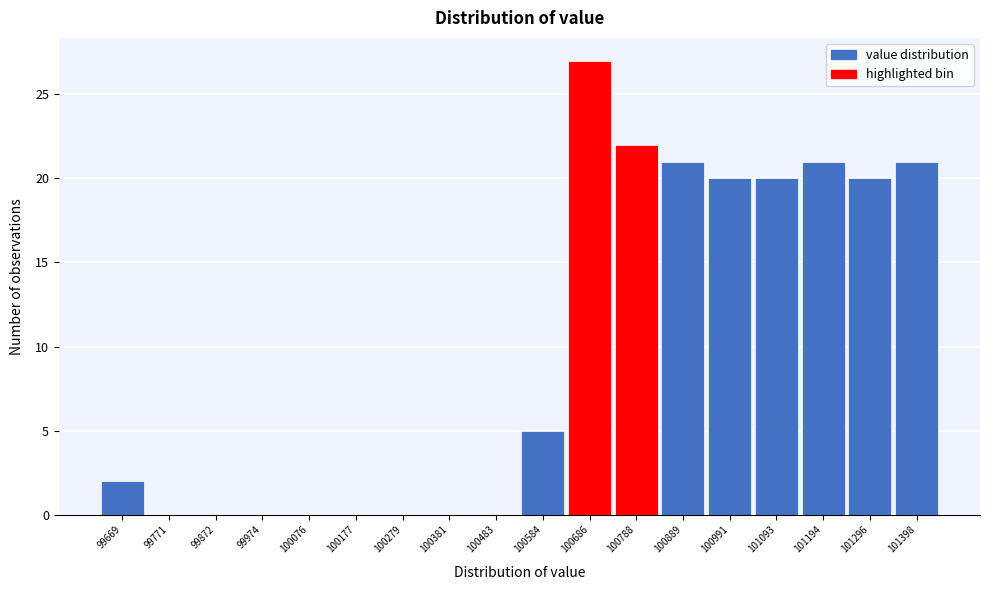

Reading left to right, what are all the values shown in this chart?

99669=2	99771=0	99872=0	99974=0	100076=0	100177=0	100279=0	100381=0	100483=0	100584=5	100686=27	100788=22	100889=21	100991=20	101093=20	101194=21	101296=20	101398=21